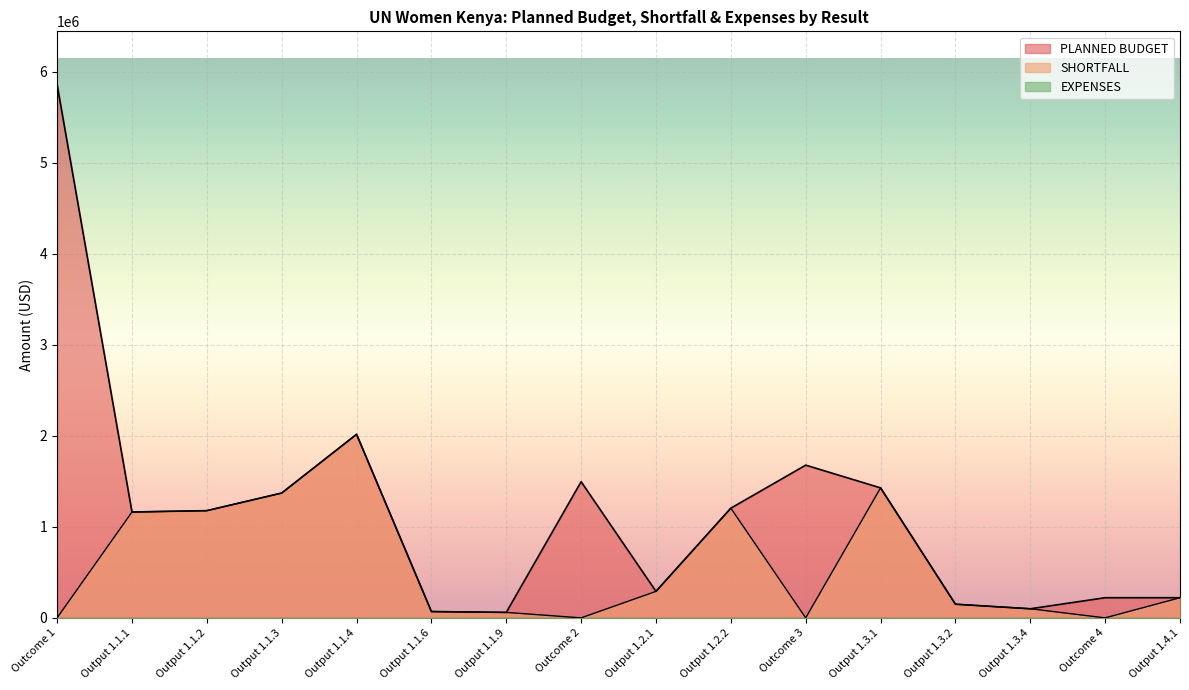

What is the total value across all series at Outcome 4?

221370